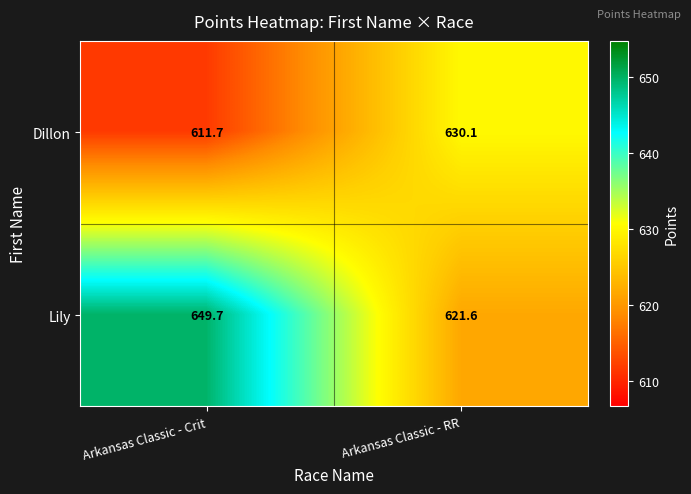

Which series has the widest spread of values?

Lily